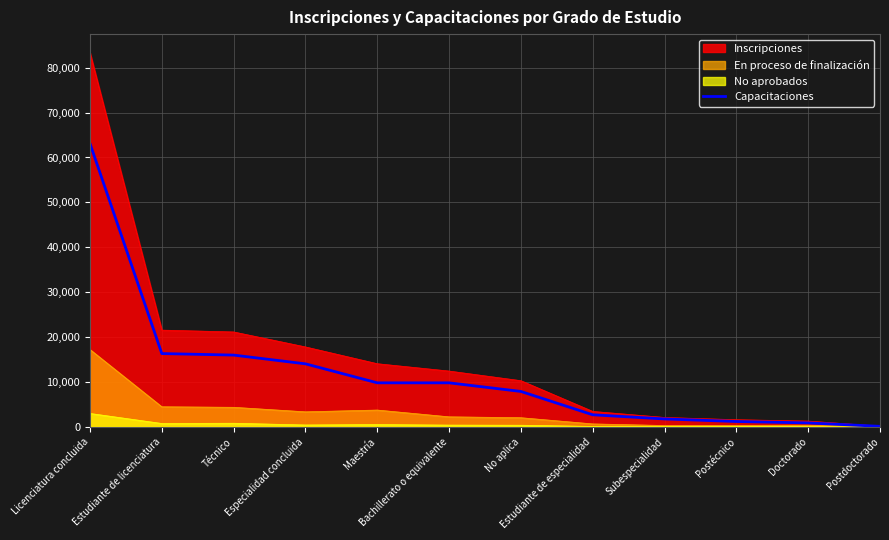

Reading left to right, what are all the values shown in this chart?

Licenciatura concluida=63107	Estudiante de licenciatura=16324	Técnico=15984	Especialidad concluida=14038	Maestría=9807	Bachillerato o equivalente=9806	No aplica=7886	Estudiante de especialidad=2687	Subespecialidad=1759	Postécnico=1192	Doctorado=877	Postdoctorado=113